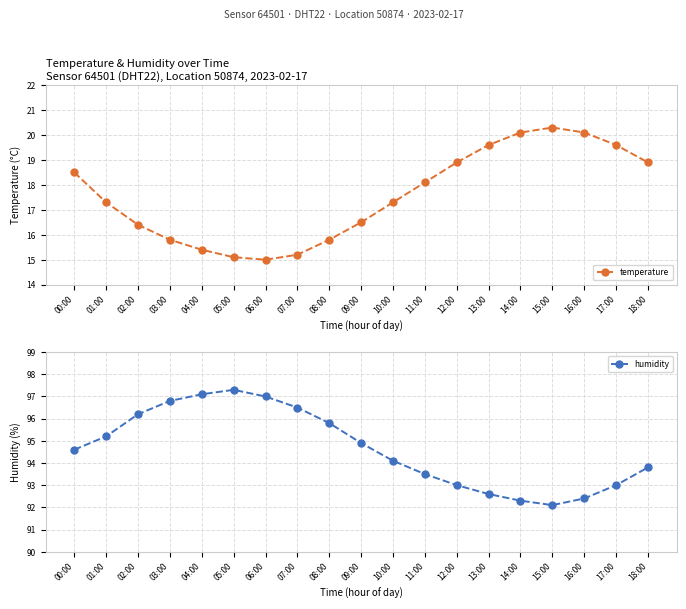

What is the sum of all temperature values?

333.9